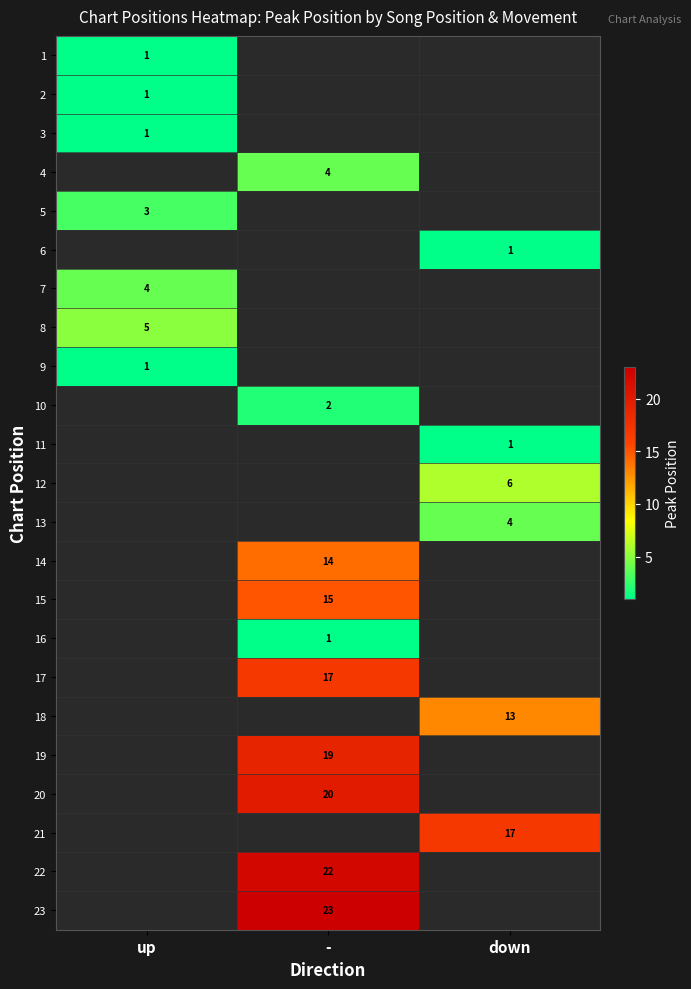

What is the difference between the highest and lowest values at up?

4.0